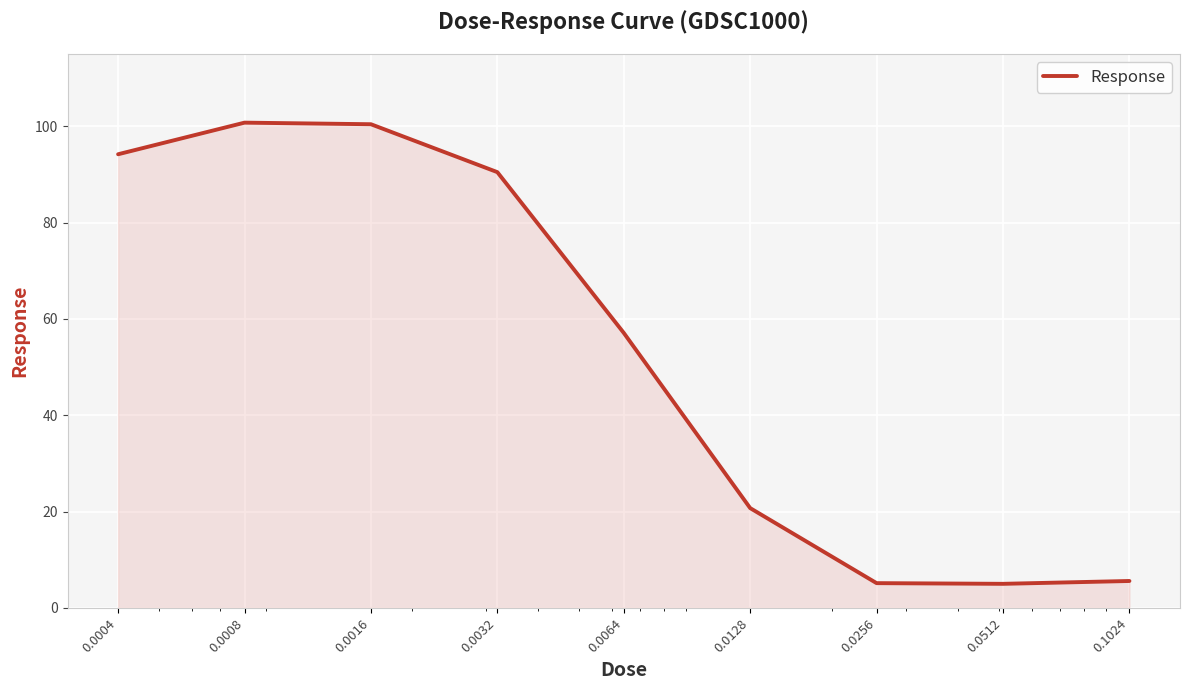

What is the greatest value displayed?

100.7